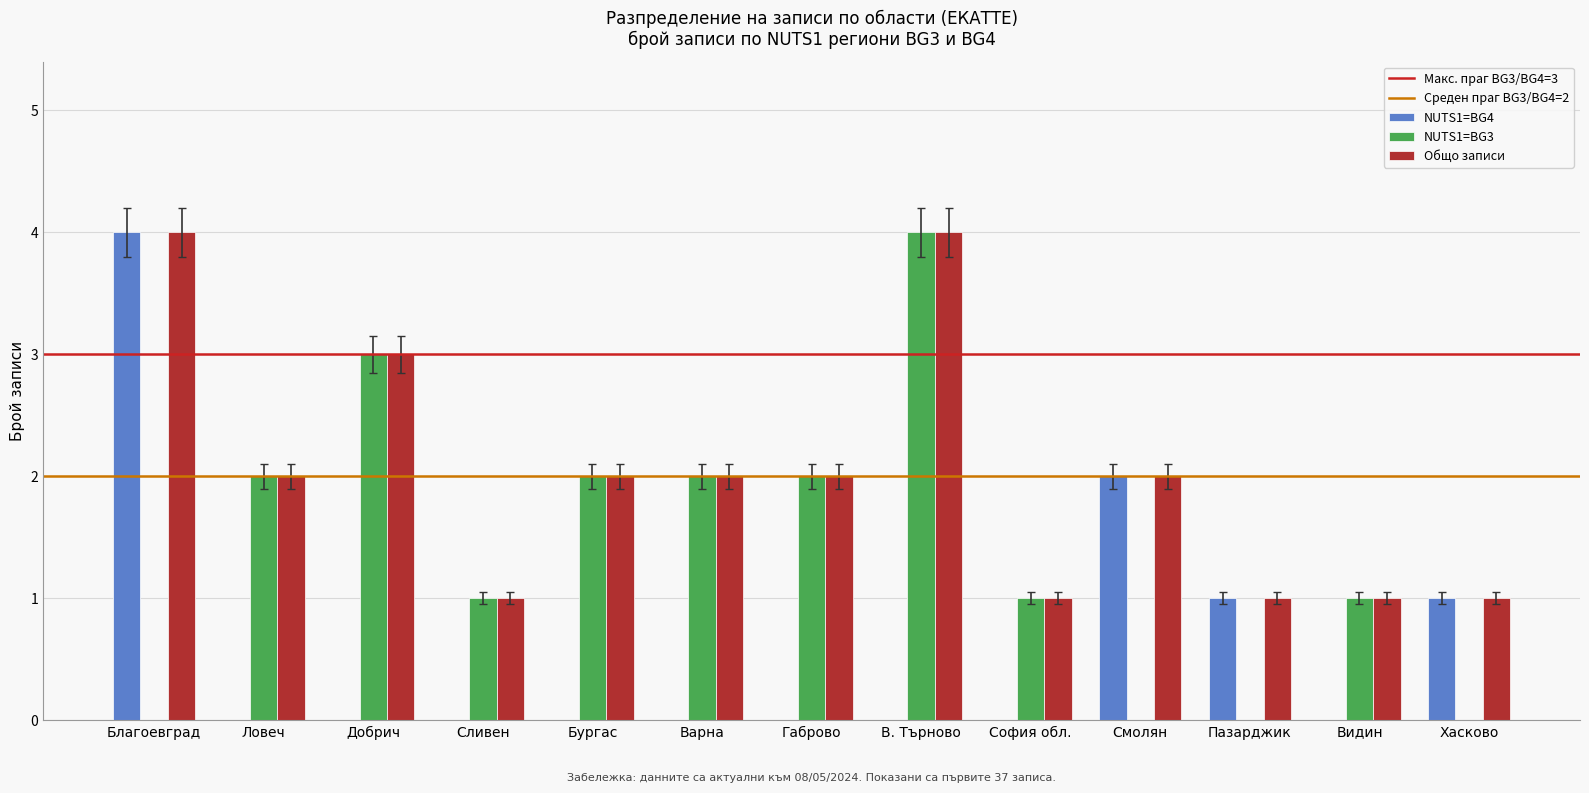

The value of NUTS1=BG3 at Смолян is -2. True or false?

False